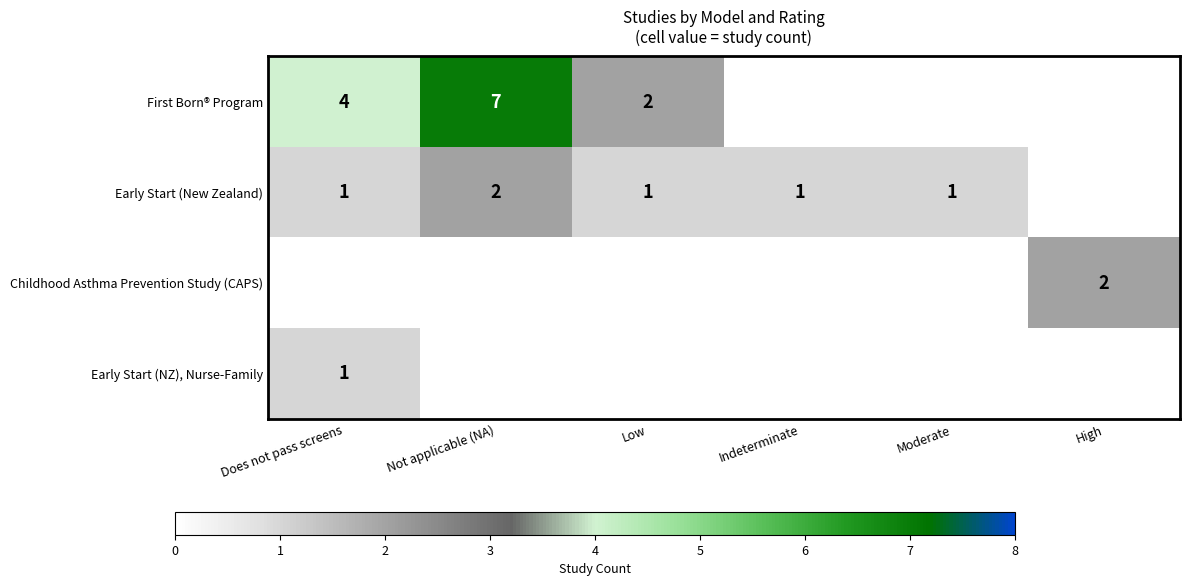

Is it true that Early Start (NZ), Nurse-Family equals 2 at Does not pass screens?

False